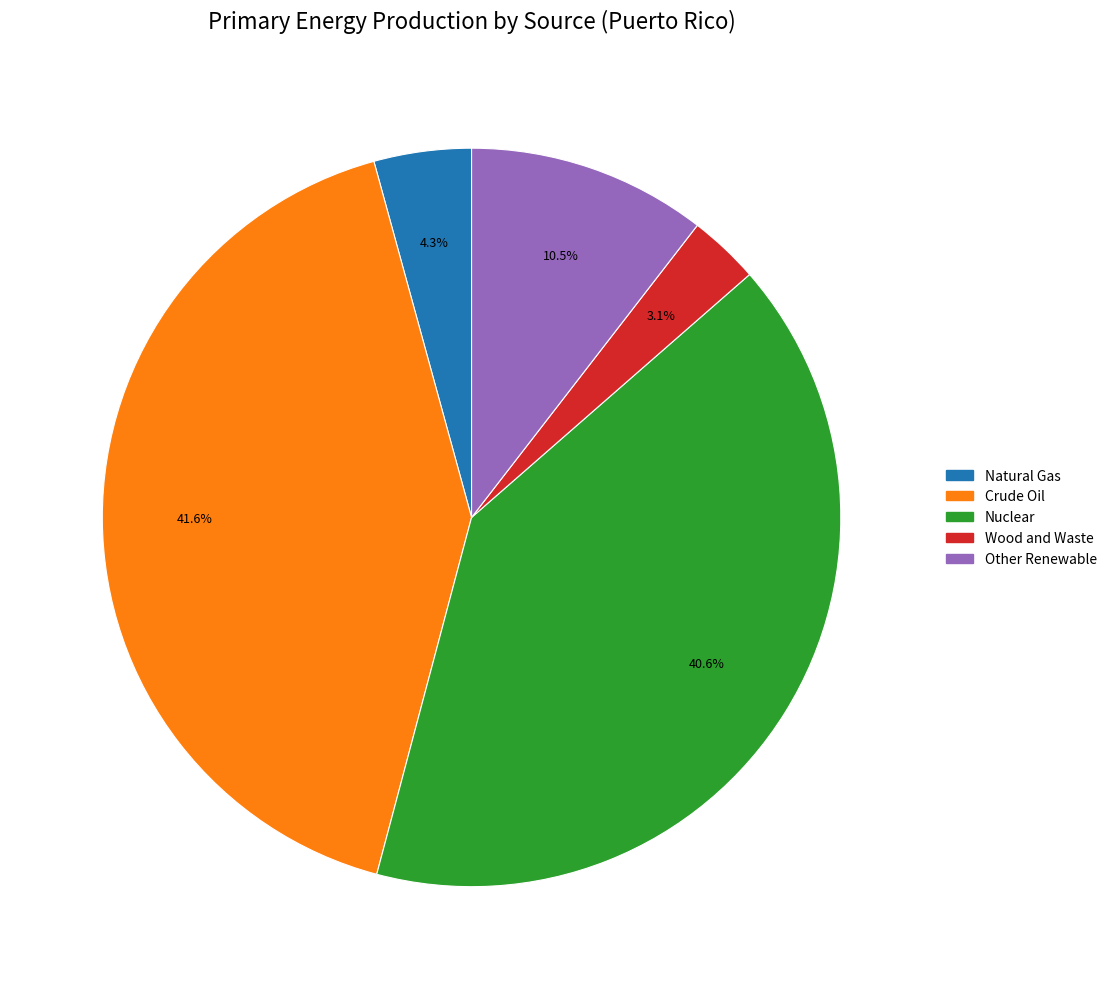

How many segments does this pie chart have?

5